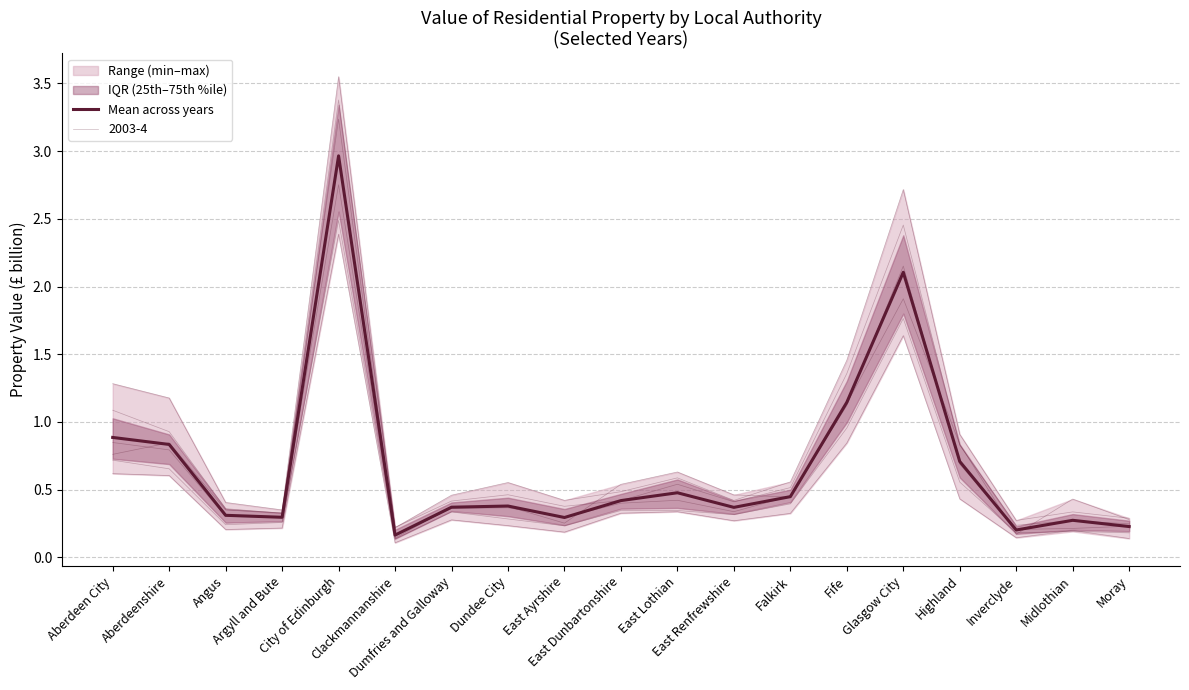

Reading right to left, what are all the values shown in this chart?

0.2	0.3	0.2	0.7	2.1	1.1	0.4	0.4	0.5	0.4	0.3	0.4	0.4	0.2	3.0	0.3	0.3	0.8	0.9